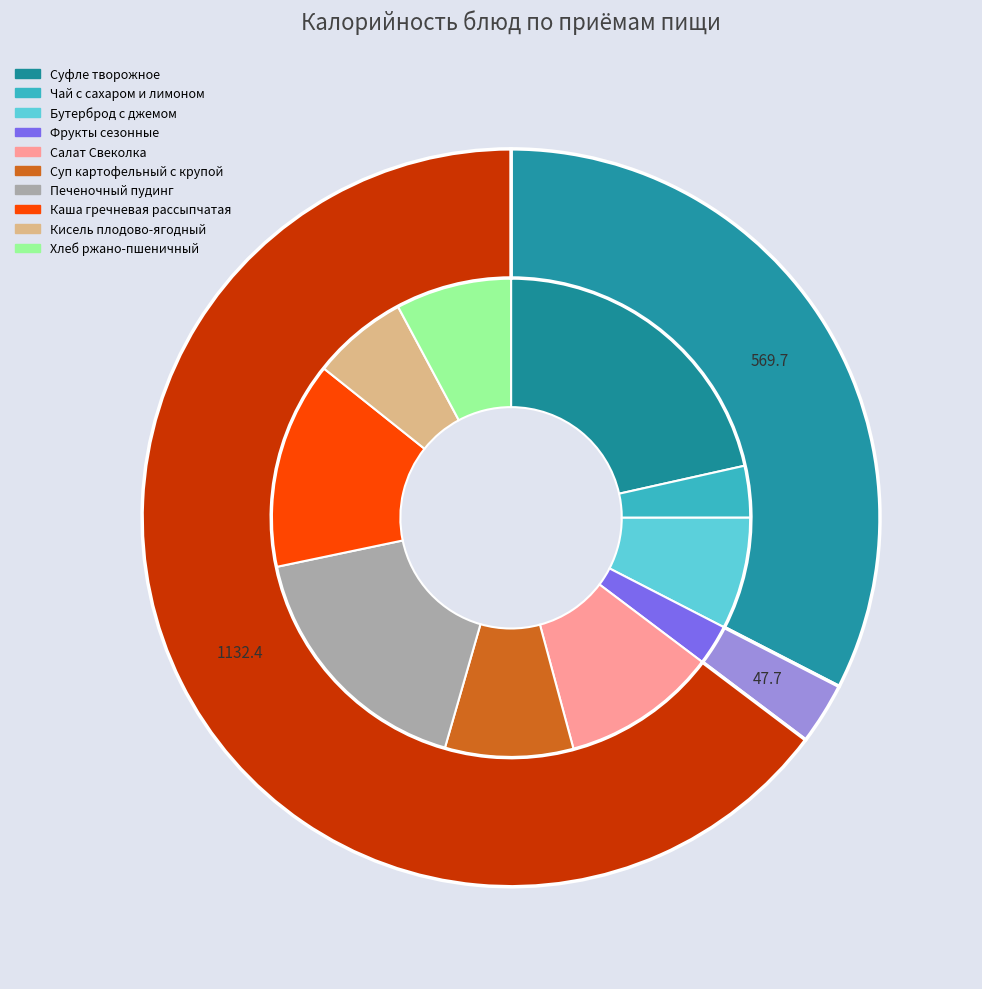

Do Фрукты сезонные and Бутерброд с джемом together represent more than half of the pie?

No